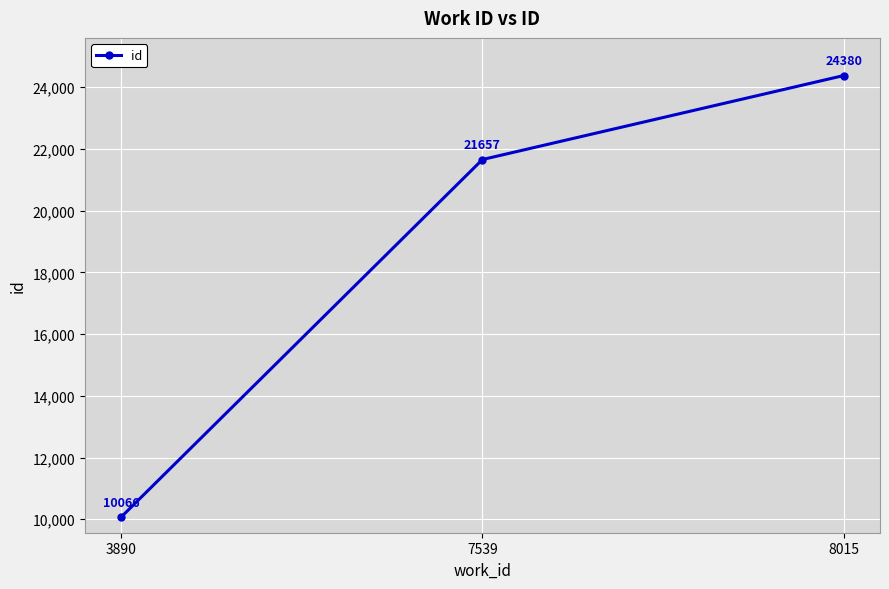

Where is the data nearest to the value 17223?

7539